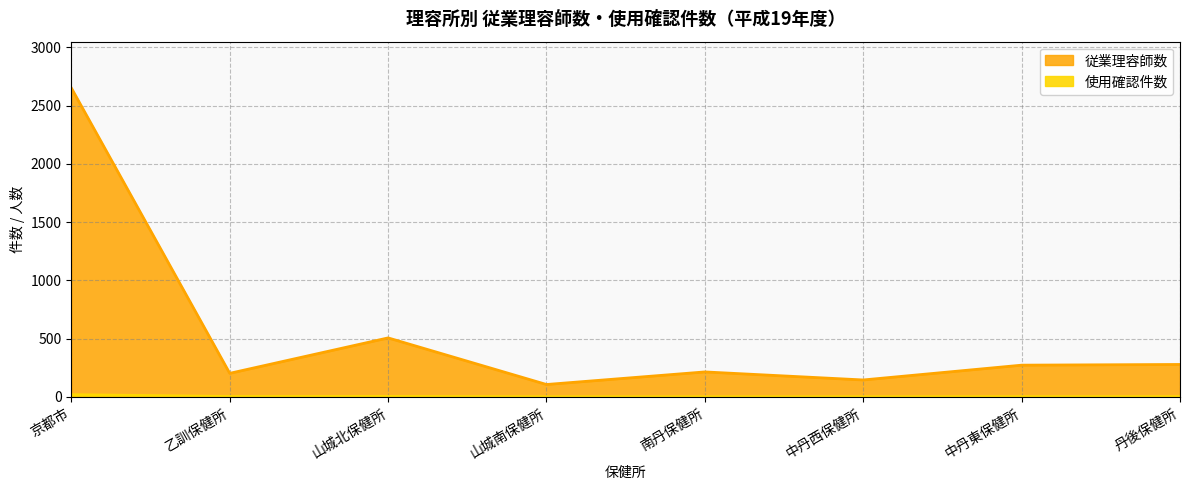

Read the 従業理容師数 value at 丹後保健所, to the nearest 10.

280